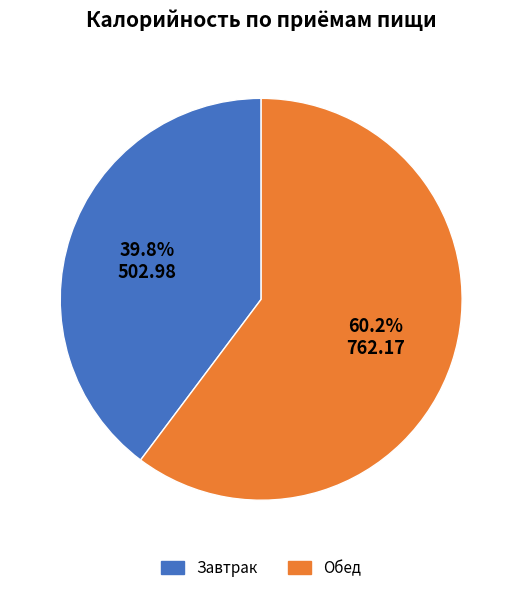

How many segments does this pie chart have?

2